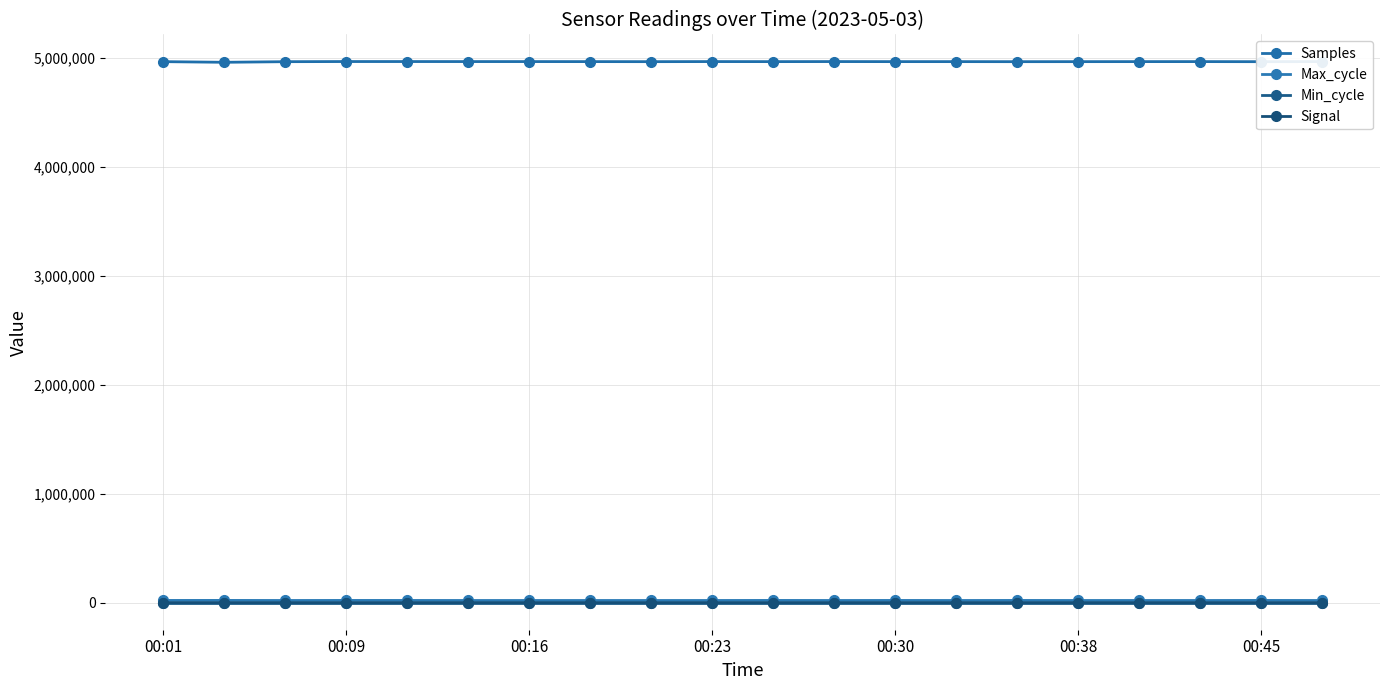

True or false: Min_cycle has more than 1 points higher than both neighbors.

False